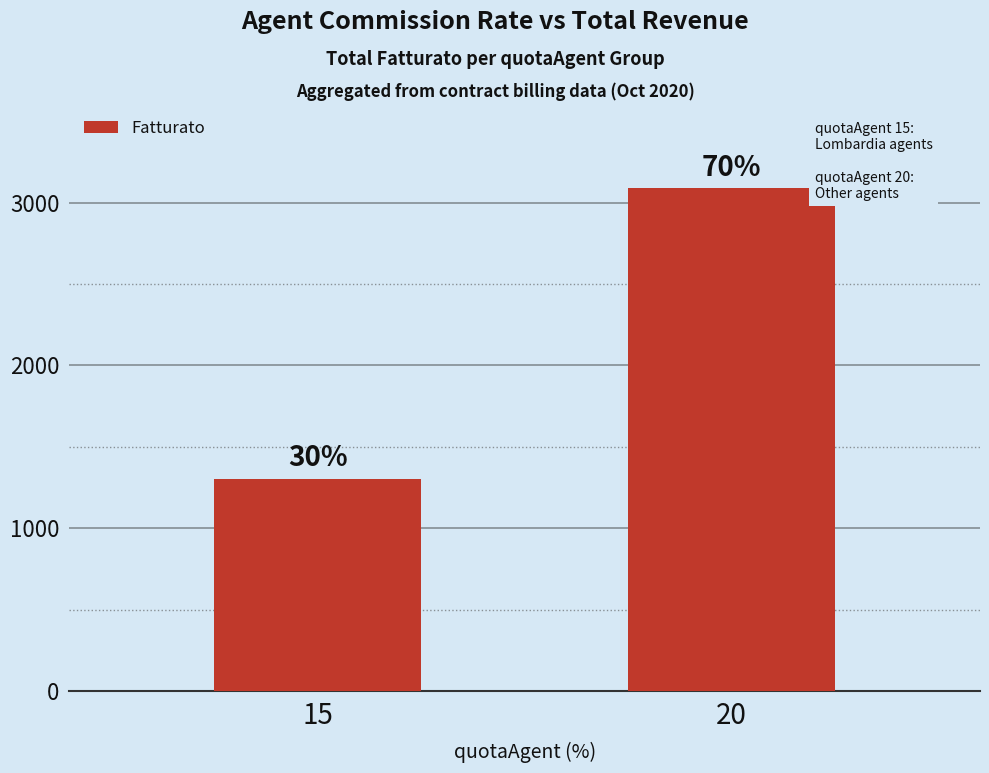

How many bars are there in total?

2